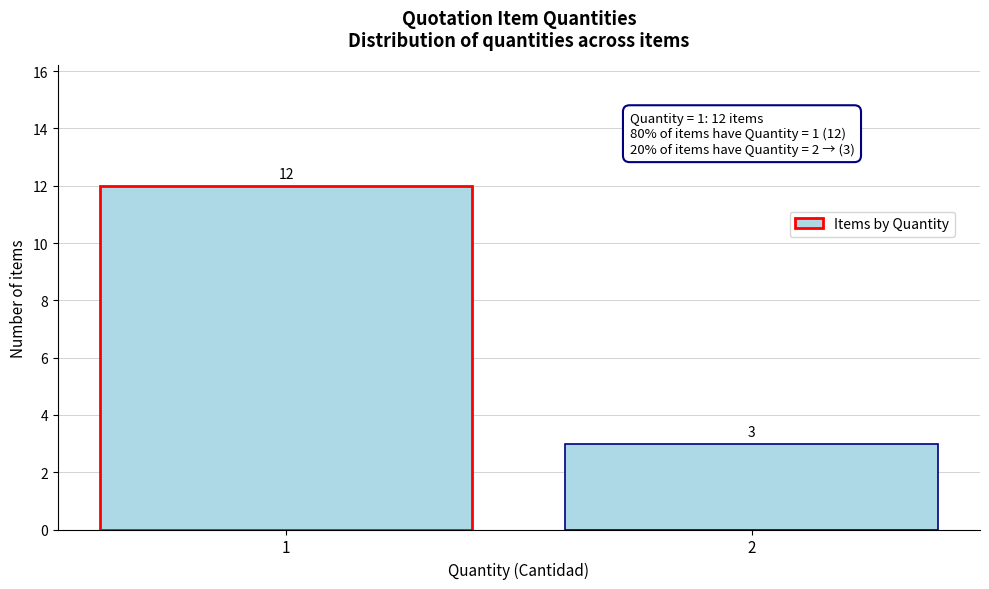

Reading left to right, extract all data points from this chart.

1=12	2=3